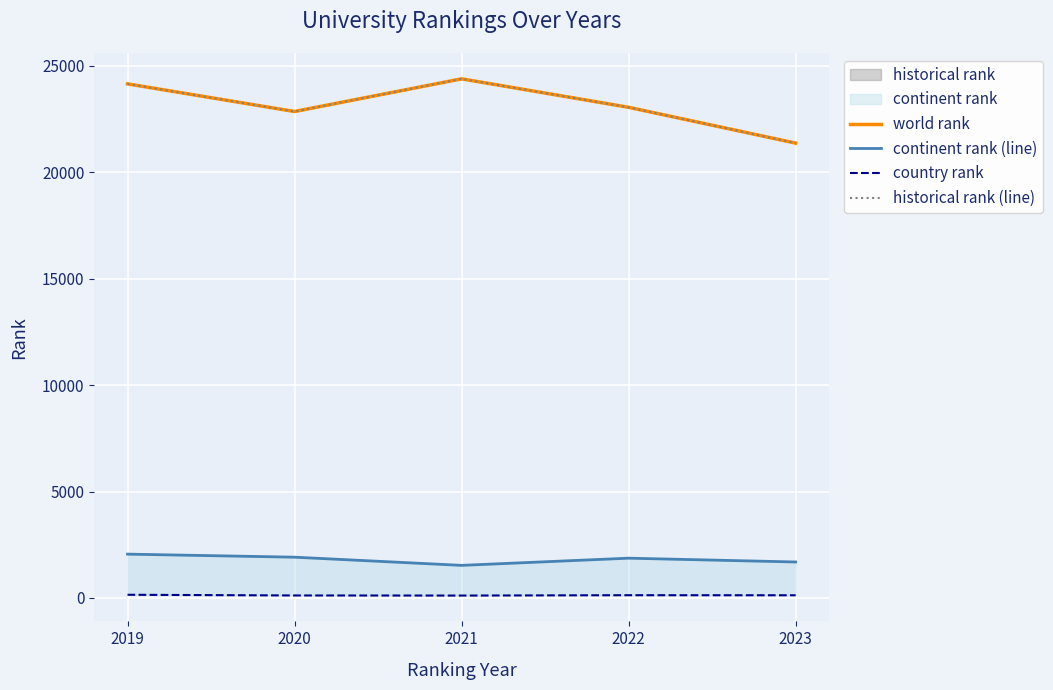

Which series has the largest range (max minus min)?

world rank